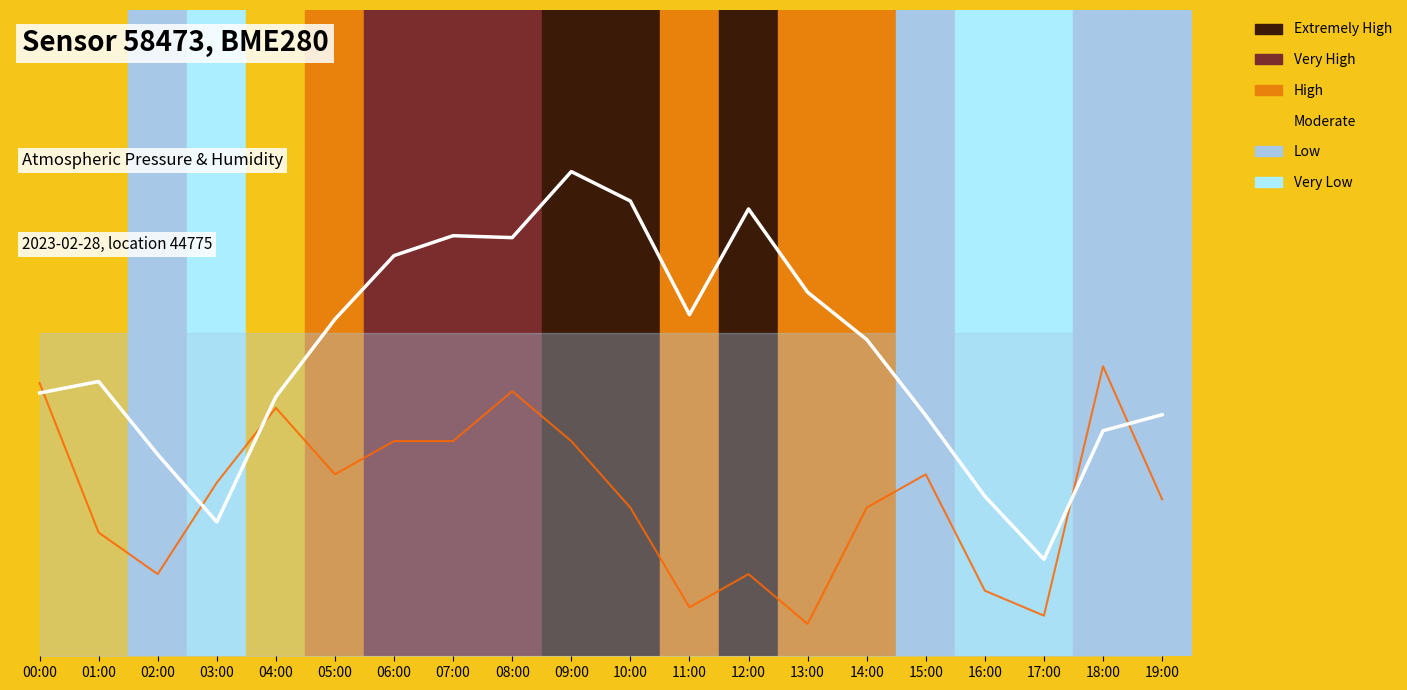

Count the number of categories in the chart.

20